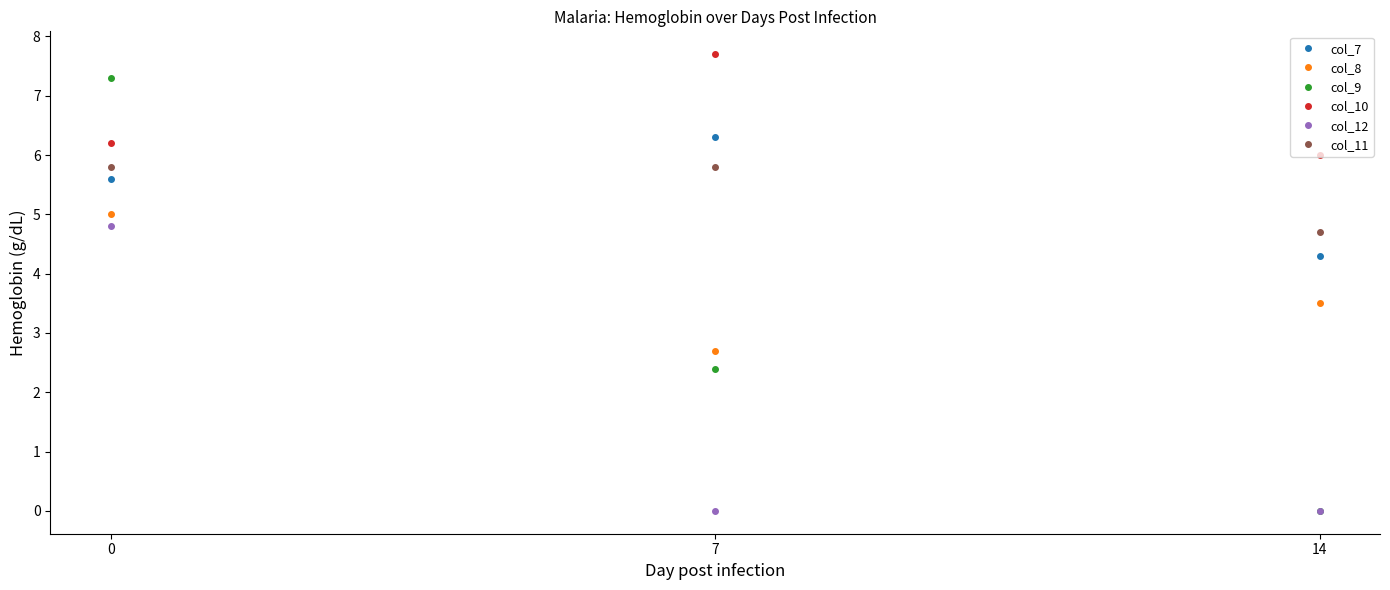

What are all the series names shown in the legend?

col_7, col_8, col_9, col_10, col_12, col_11